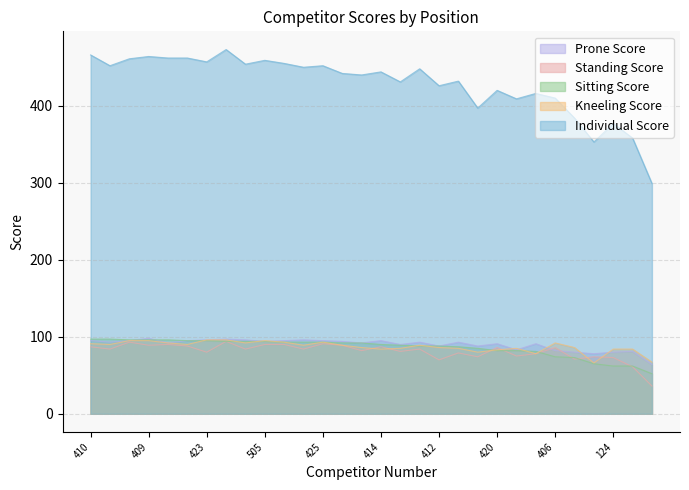

What is the label of the 20th point from the right?

408